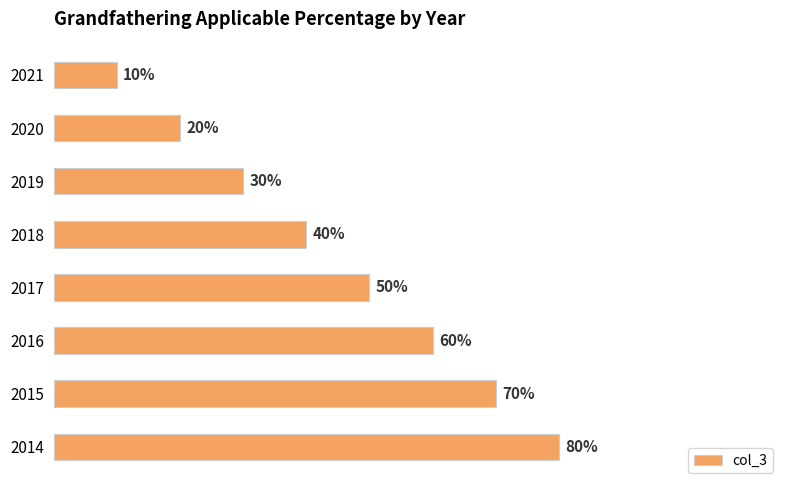

What is the minimum value shown in the chart?

0.1